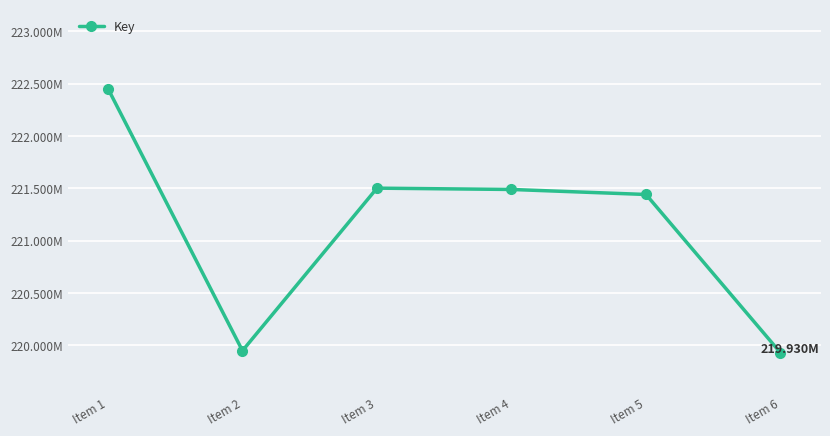

Reading left to right, what are all the values shown in this chart?

Item 1=222.5	Item 2=219.9	Item 3=221.5	Item 4=221.5	Item 5=221.4	Item 6=219.9